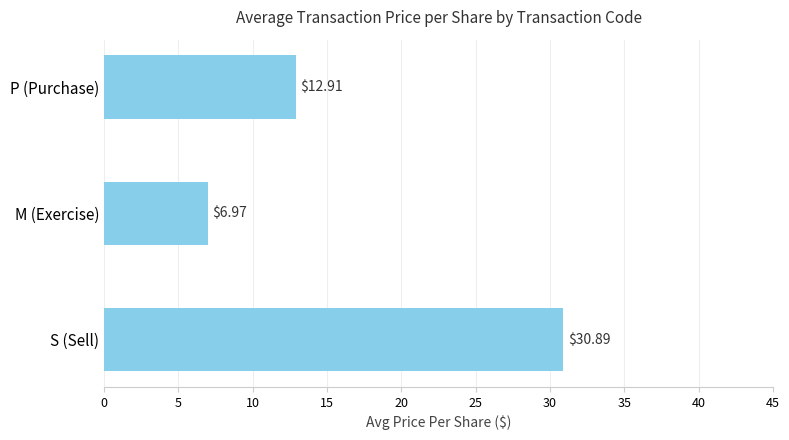

At which label is the value closest to 18?

P (Purchase)